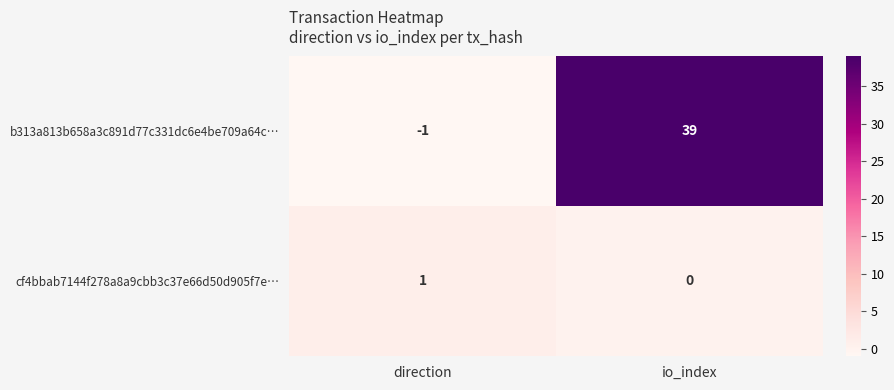

Rank the series by their average value, from lowest to highest.

cf4bbab7144f278a8a9cbb3c37e66d50d905f7e…, b313a813b658a3c891d77c331dc6e4be709a64c…